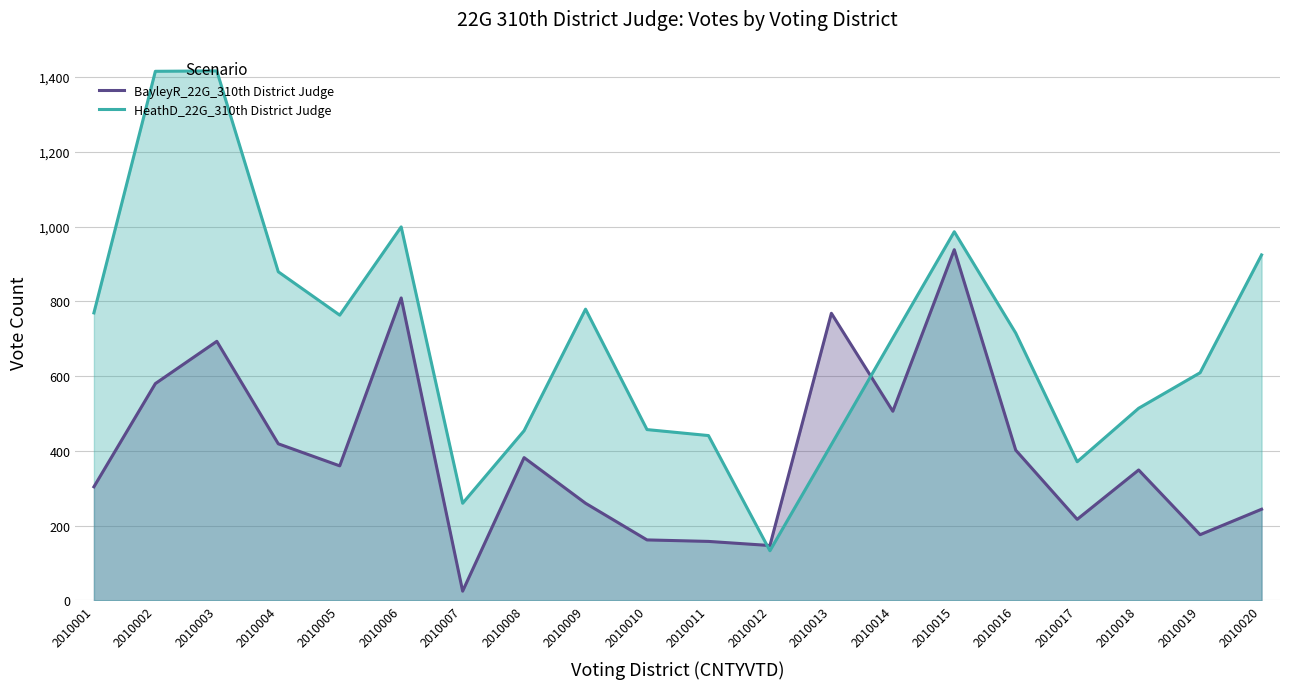

Which category has the highest value in the BayleyR_22G_310th District Judge series?

2010015